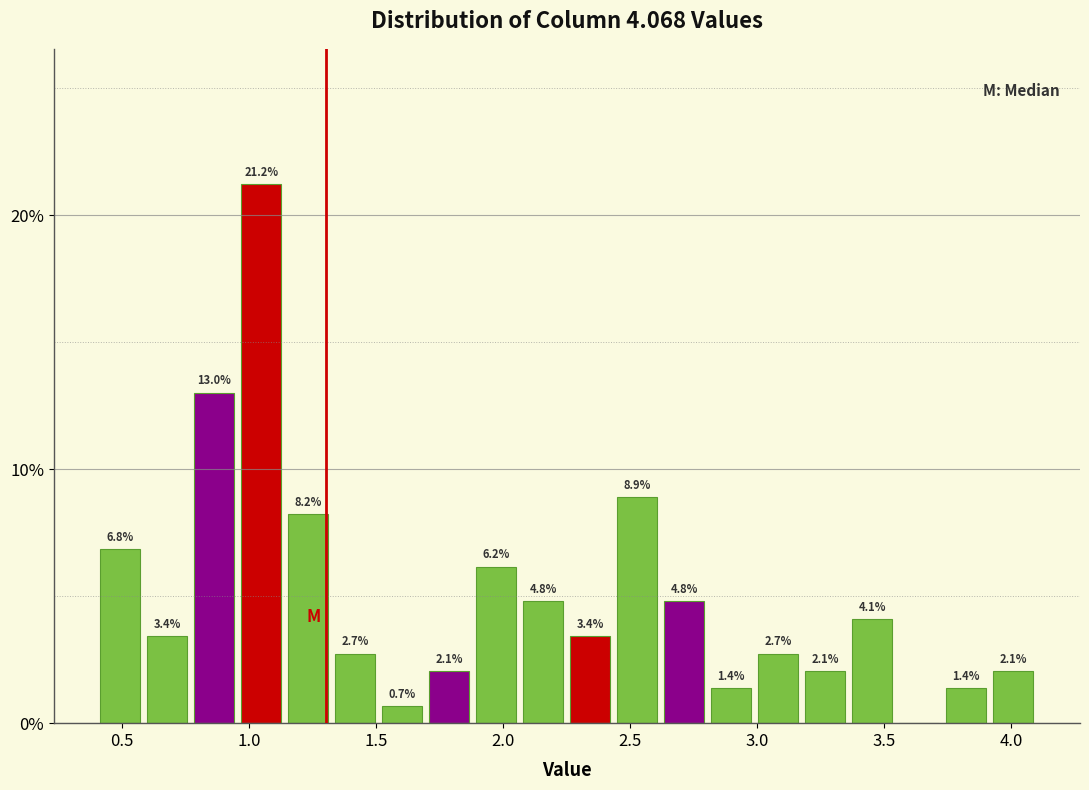

Around what value on the x-axis is the tallest bar? Give the approximate position of its centre, as read against the axis.

1.05